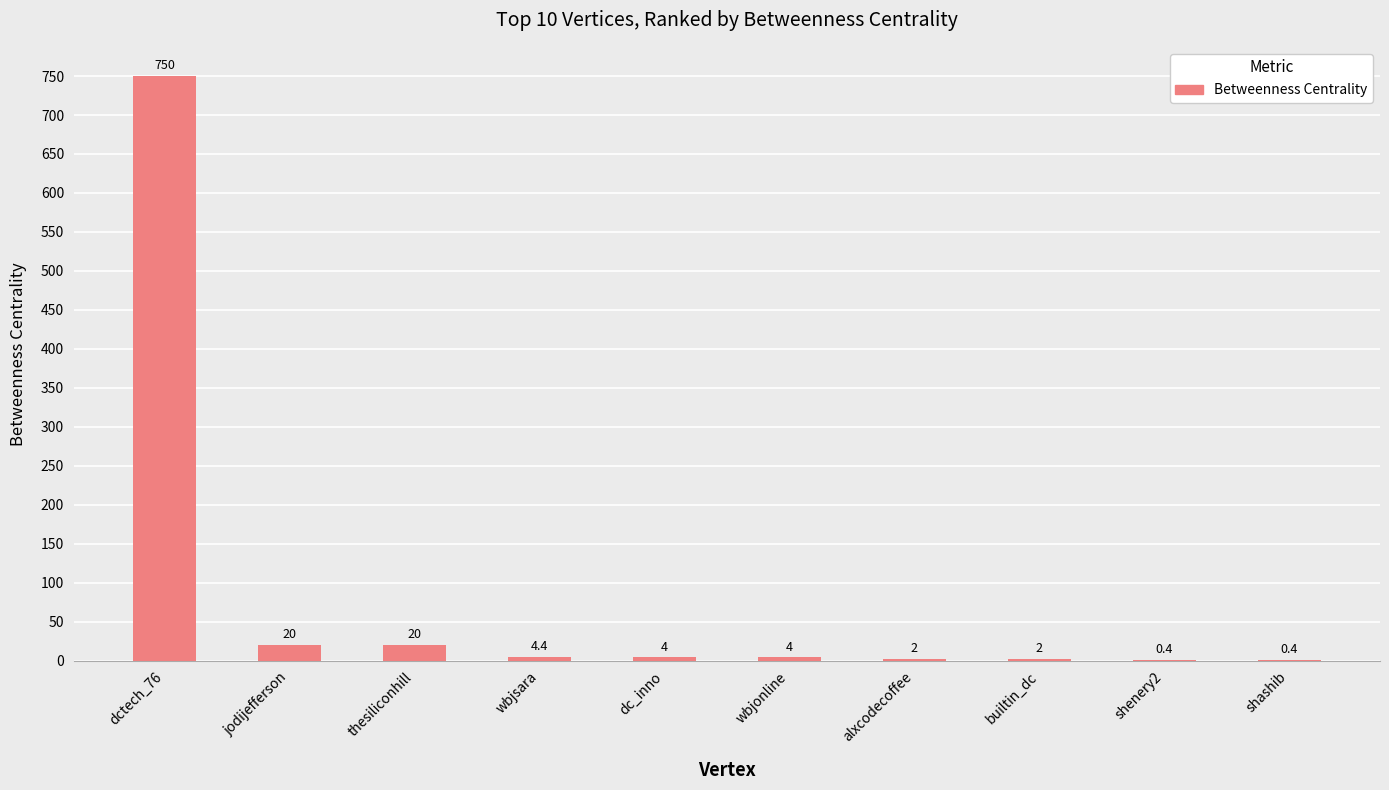

Reading left to right, list all the values displayed in this chart.

750.0	20.0	20.0	4.4	4.0	4.0	2.0	2.0	0.4	0.4